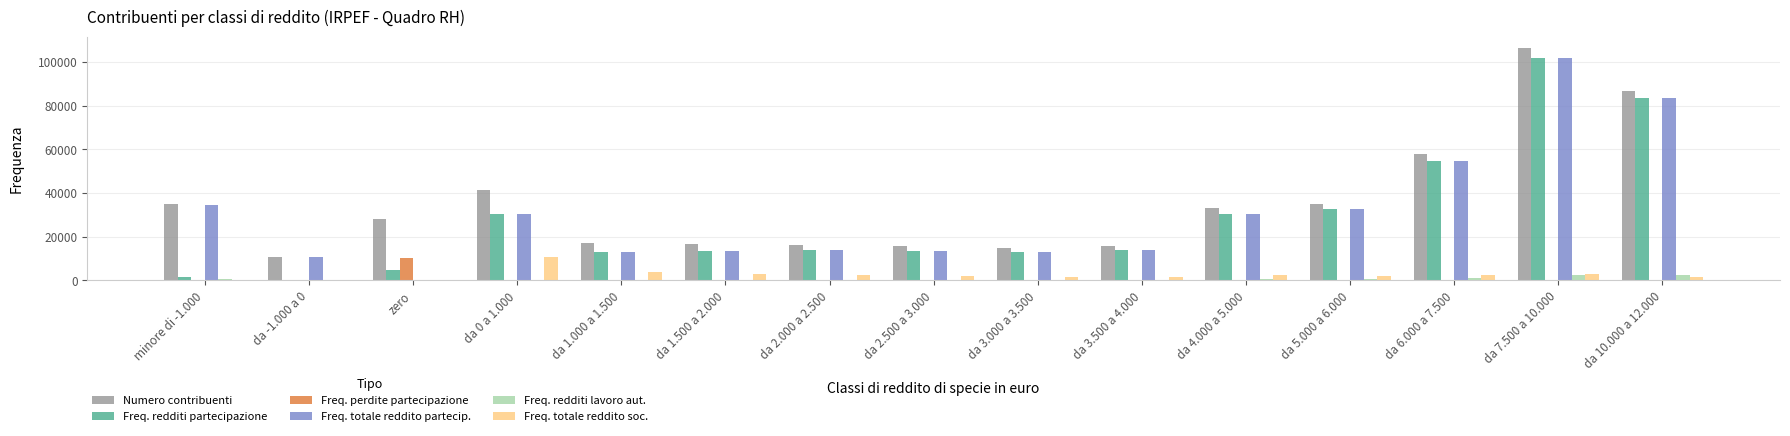

Is the value of Freq. totale reddito partecip. at zero greater than the value of Freq. redditi partecipazione at da 10.000 a 12.000?

No